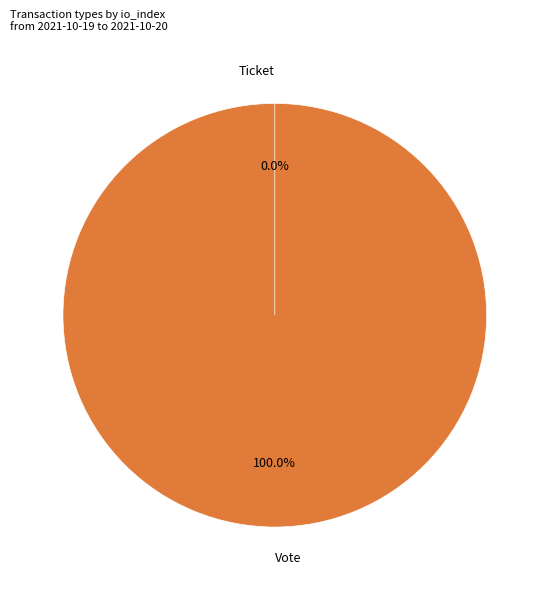

Rank the categories by value from highest to lowest.

Vote, Ticket